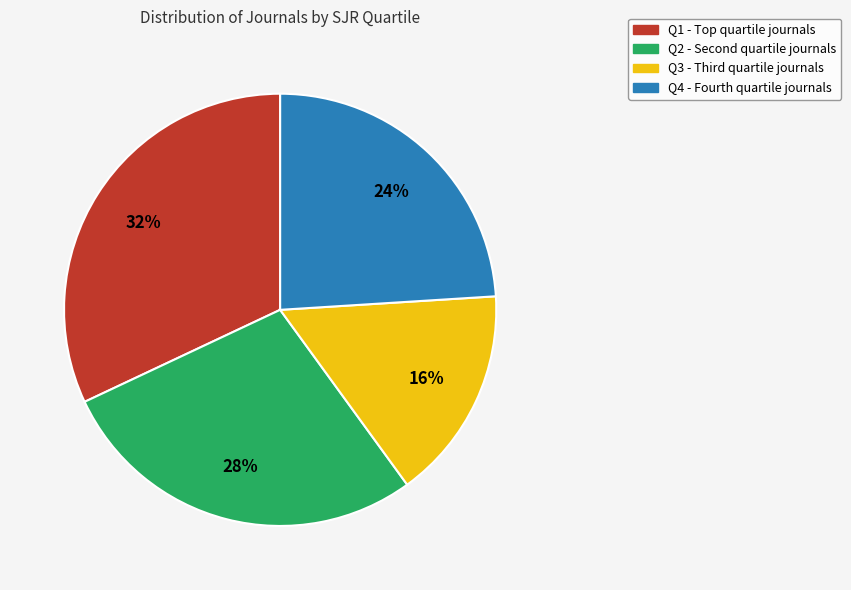

What percentage is the Q1 slice, to the nearest percent?

32%